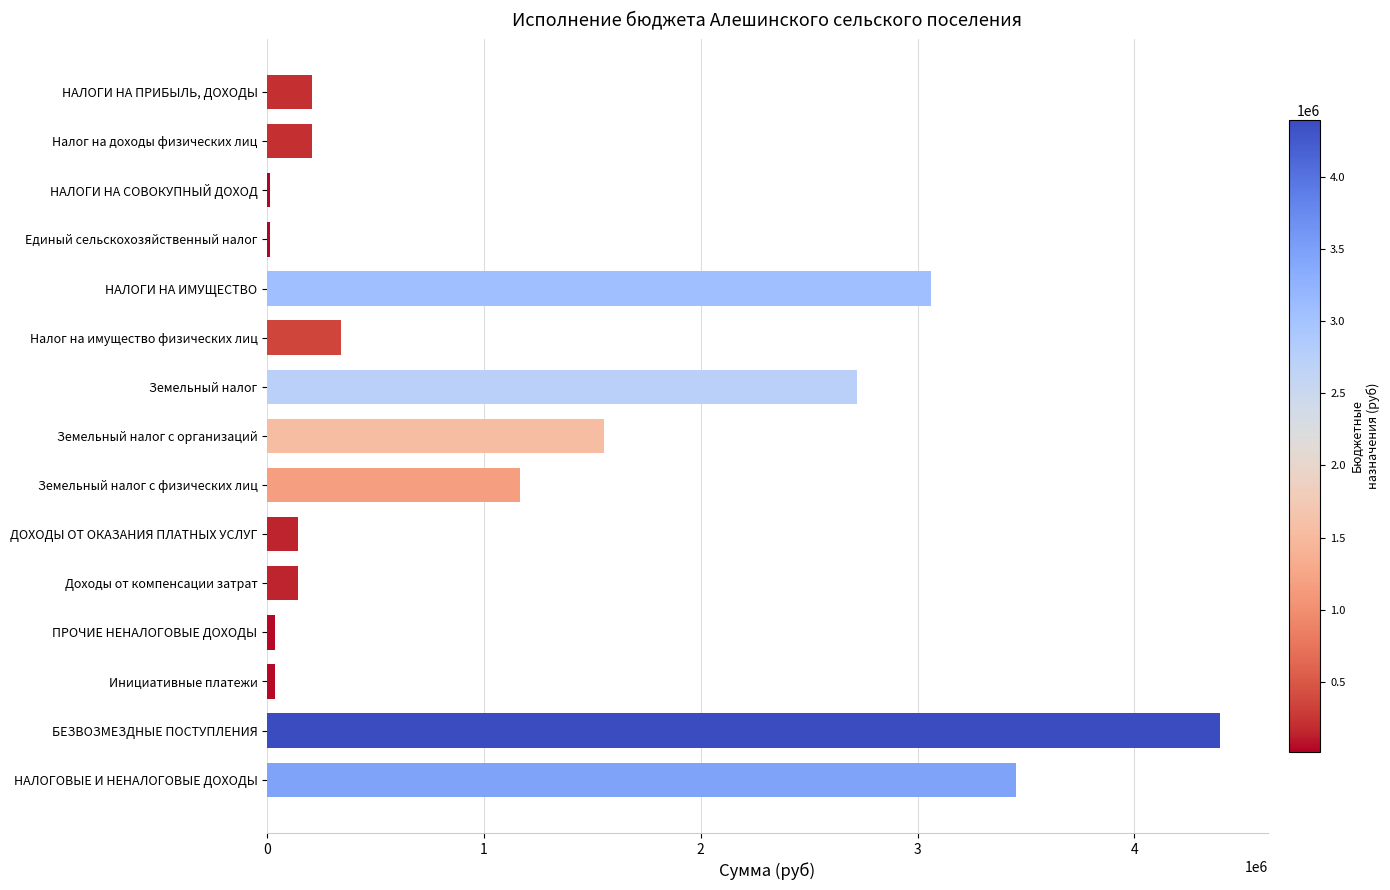

Reading bottom to top, list all the values displayed in this chart.

НАЛОГОВЫЕ И НЕНАЛОГОВЫЕ ДОХОДЫ=3455664.9	БЕЗВОЗМЕЗДНЫЕ ПОСТУПЛЕНИЯ=4395747.8	Инициативные платежи=34864.9	ПРОЧИЕ НЕНАЛОГОВЫЕ ДОХОДЫ=34864.9	Доходы от компенсации затрат=141000.0	ДОХОДЫ ОТ ОКАЗАНИЯ ПЛАТНЫХ УСЛУГ=141000.0	Земельный налог с физических лиц=1168000.0	Земельный налог с организаций=1553000.0	Земельный налог=2721000.0	Налог на имущество физических лиц=340000.0	НАЛОГИ НА ИМУЩЕСТВО=3061000.0	Единый сельскохозяйственный налог=13900.0	НАЛОГИ НА СОВОКУПНЫЙ ДОХОД=13900.0	Налог на доходы физических лиц=204900.0	НАЛОГИ НА ПРИБЫЛЬ, ДОХОДЫ=204900.0